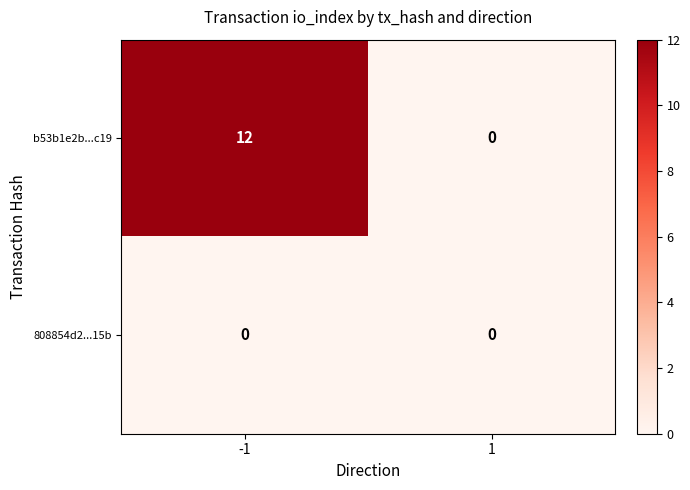

Reading left to right, transcribe all the data shown in this chart.

b53b1e2b...c19: 12	0
808854d2...15b: 0	0